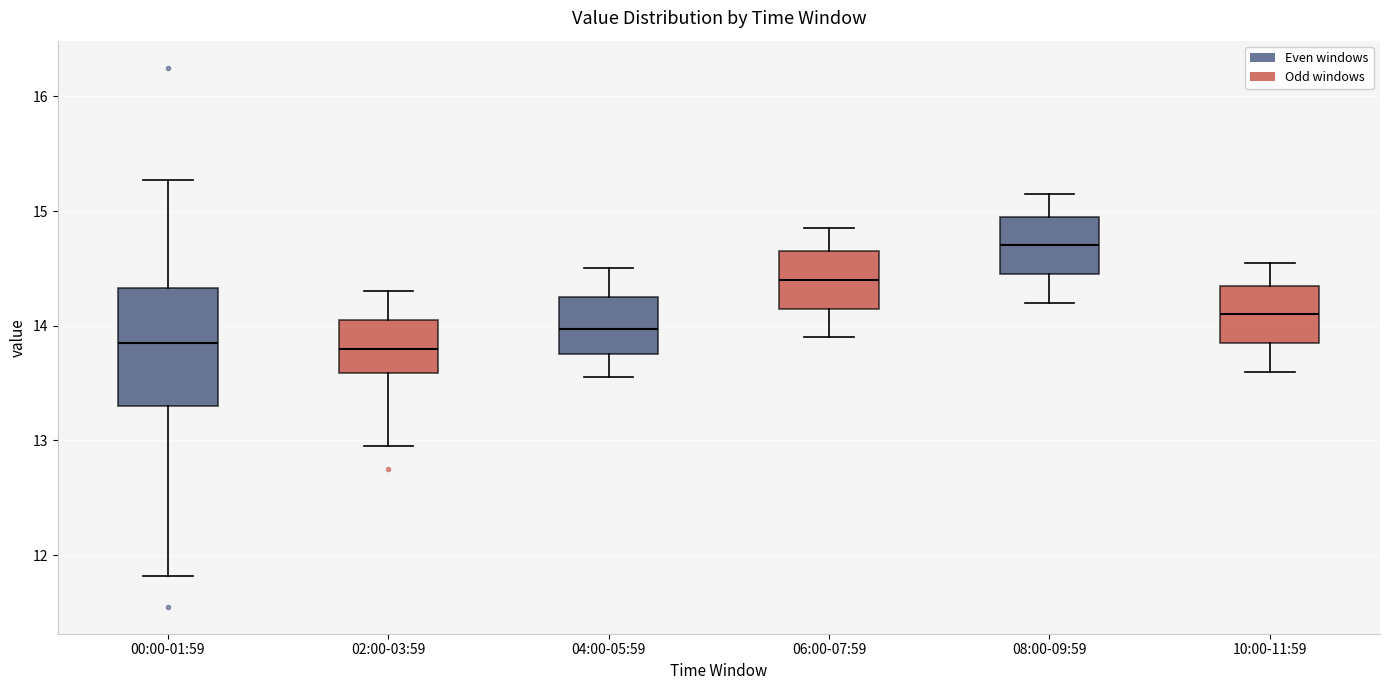

Comparing the boxes themselves (not the whiskers), which one is the tallest?

00:00-01:59